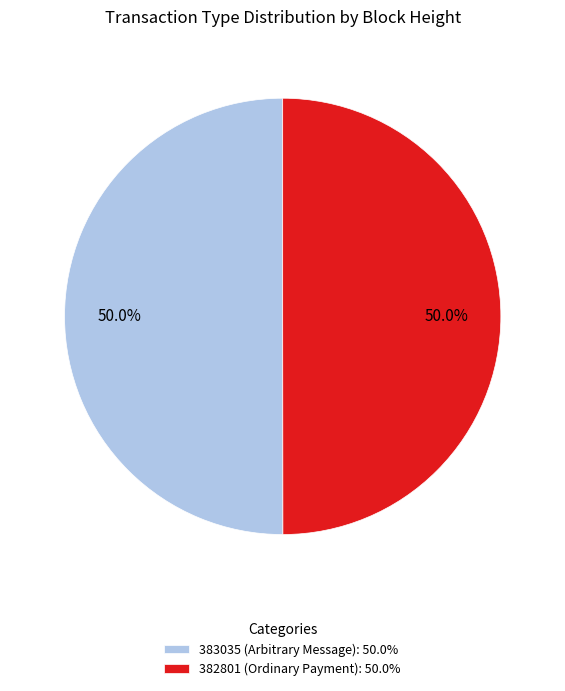

What is the ratio of the value at 382801 (Ordinary Payment): 50.0% to the value at 383035 (Arbitrary Message): 50.0%?

1.0